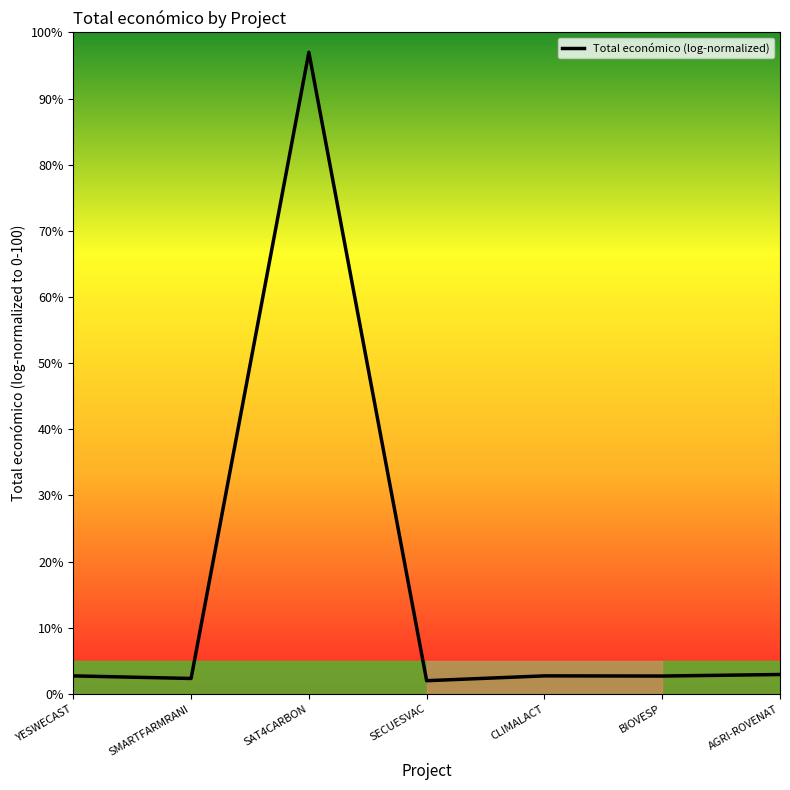

Is it true that the value at SECUESVAC is 2.0?

True